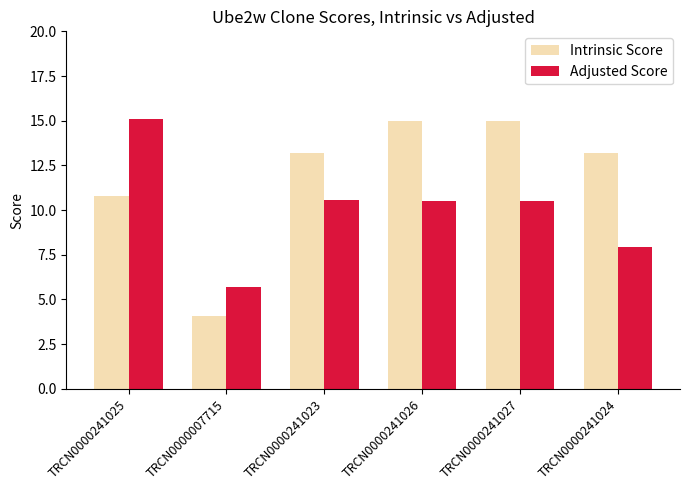

What is the difference between the highest and lowest values at TRCN0000241024?

5.3